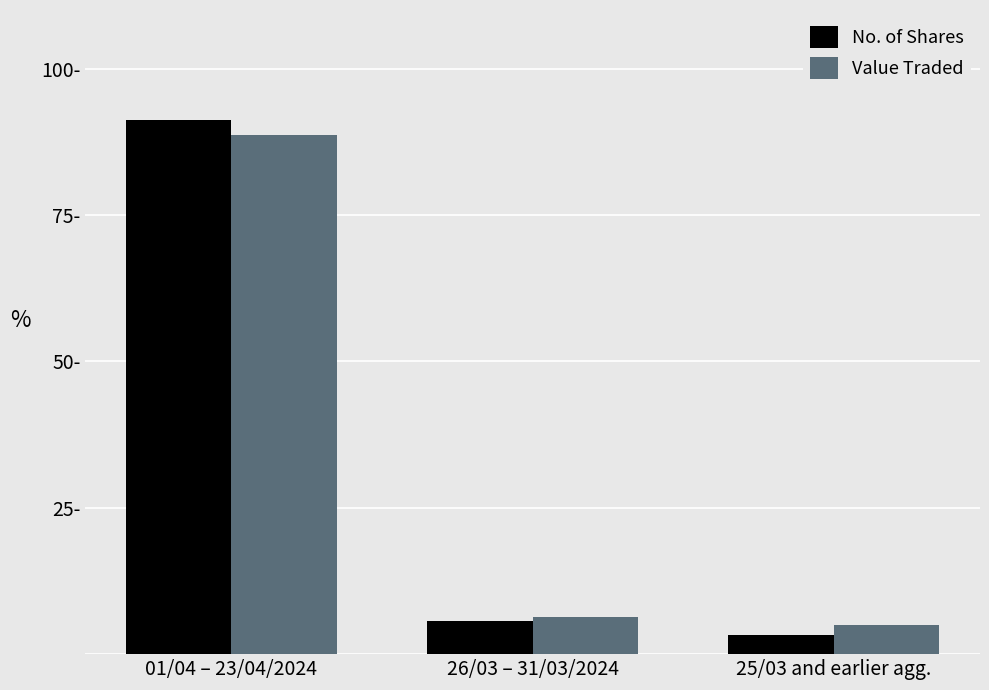

Does the chart contain stacked bars?

No